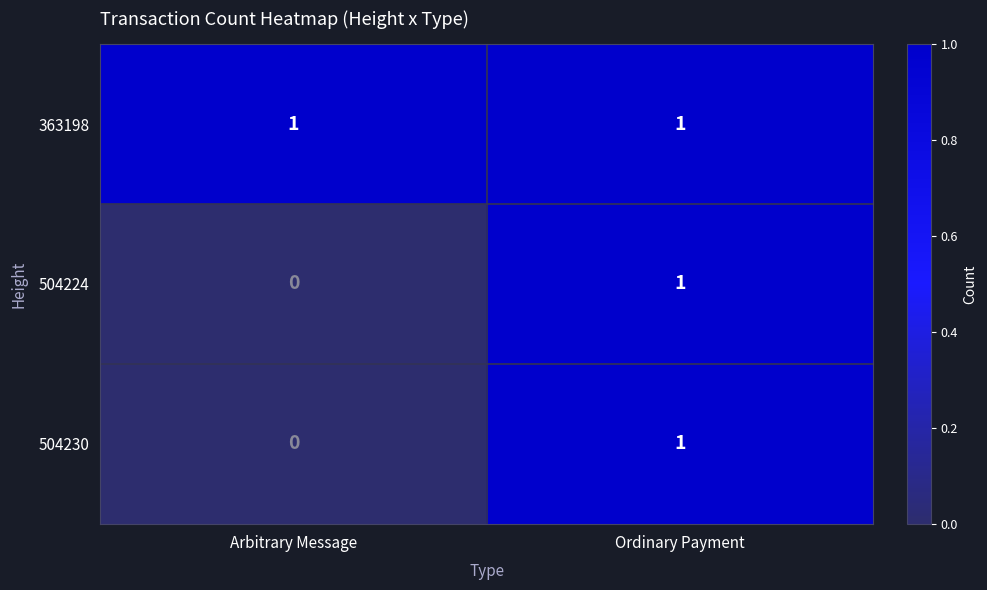

Is it true that 504230 equals 0 at Arbitrary Message?

True